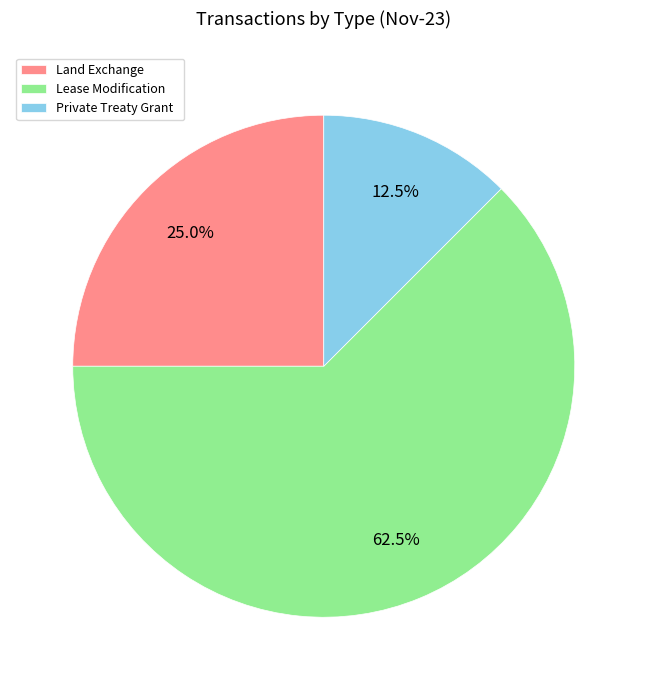

How many segments does this pie chart have?

3